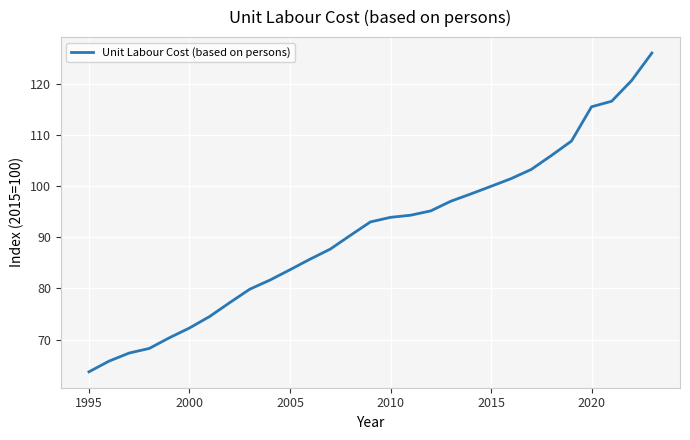

What is the smallest value displayed?

63.7